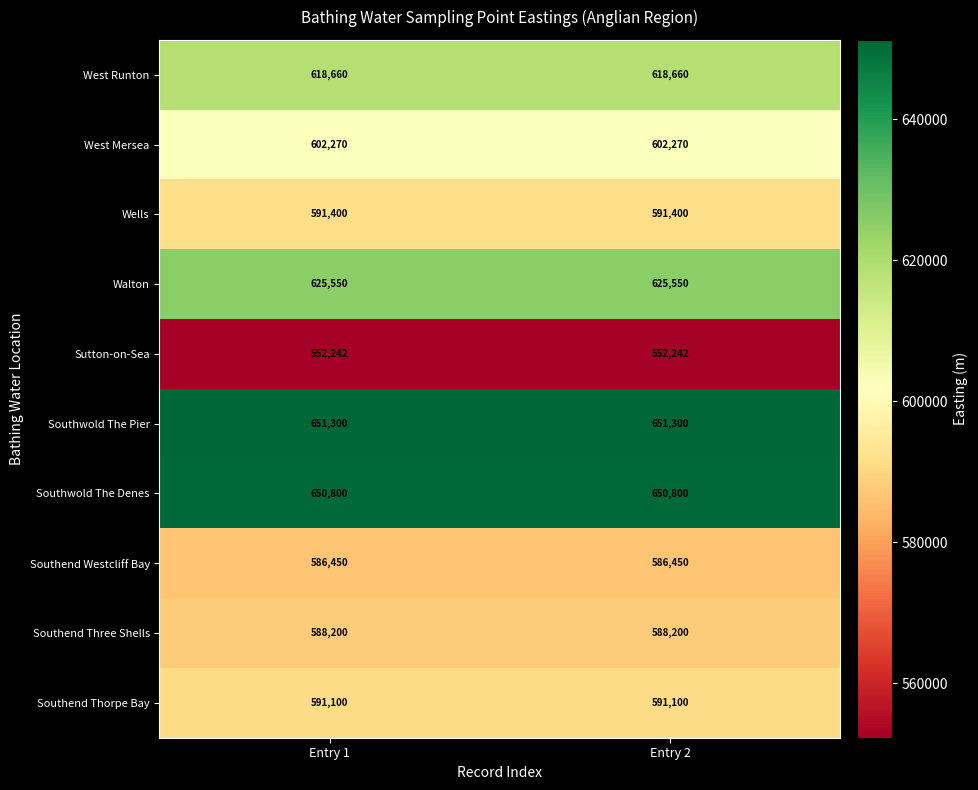

Rank the series at Entry 2 from highest to lowest value.

Southwold The Pier, Southwold The Denes, Walton, West Runton, West Mersea, Wells, Southend Thorpe Bay, Southend Three Shells, Southend Westcliff Bay, Sutton-on-Sea